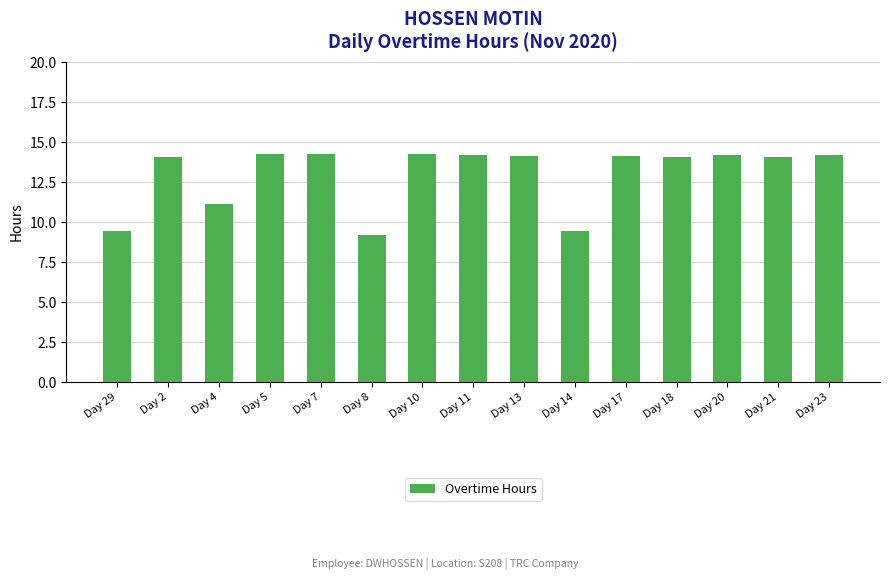

What is the smallest value displayed?

9.2